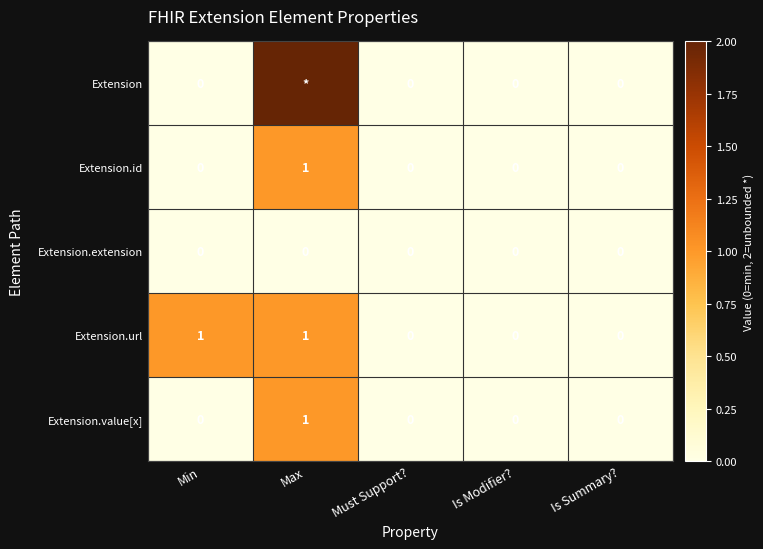

Is it true that Extension.url equals 1 at Is Summary??

False